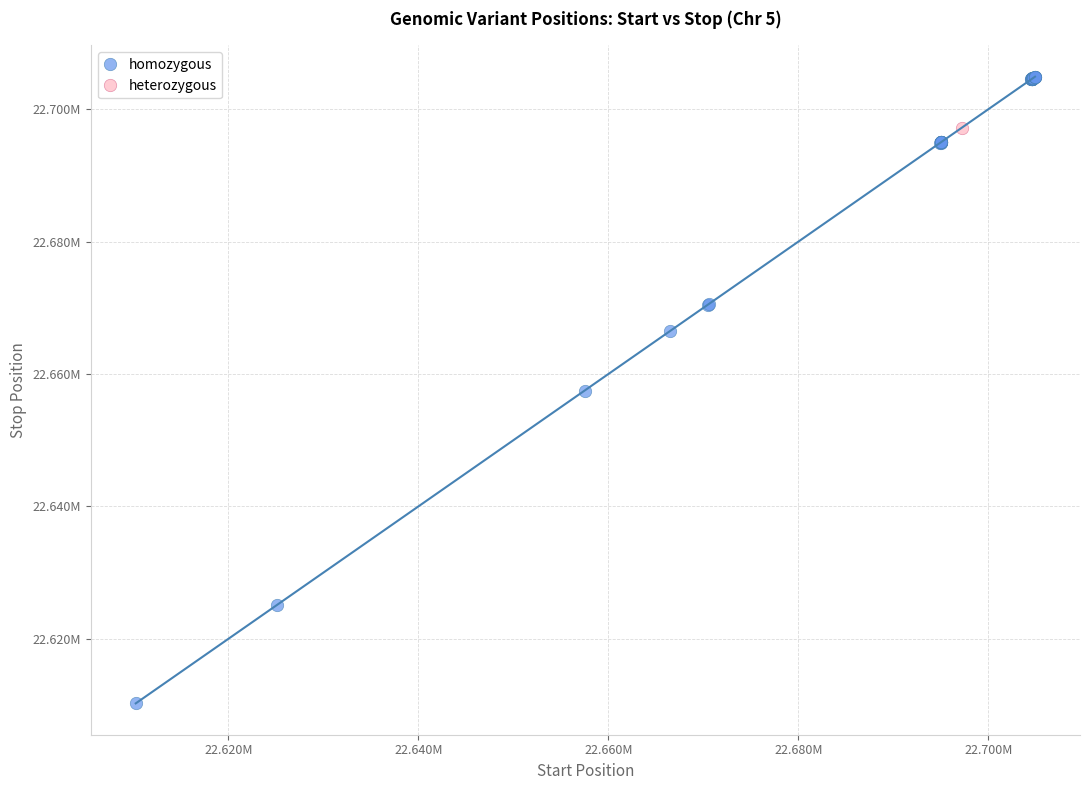

What are all the series names shown in the legend?

homozygous, heterozygous